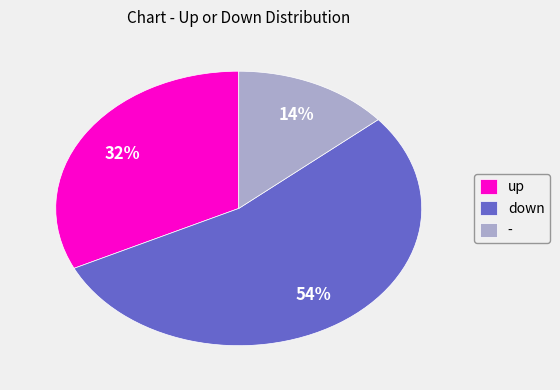

The up slice represents 26% of the pie. True or false?

False